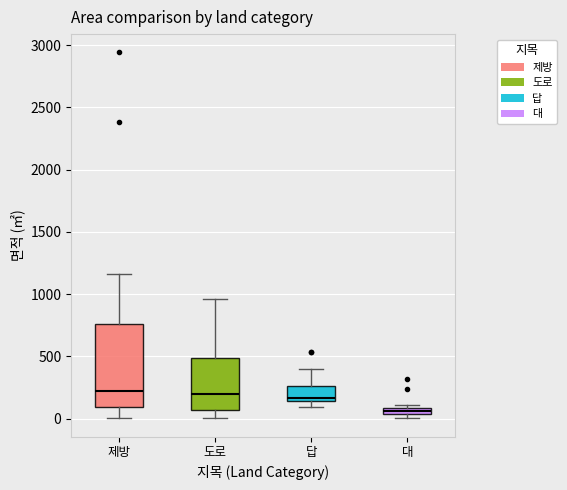

Which box's median line is the lowest?

대